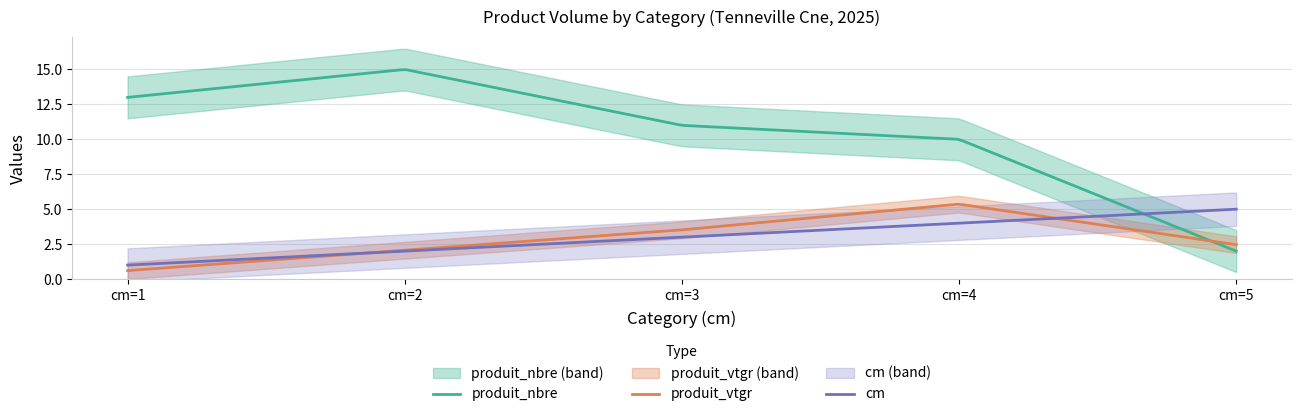

How many lines are shown in the chart?

3